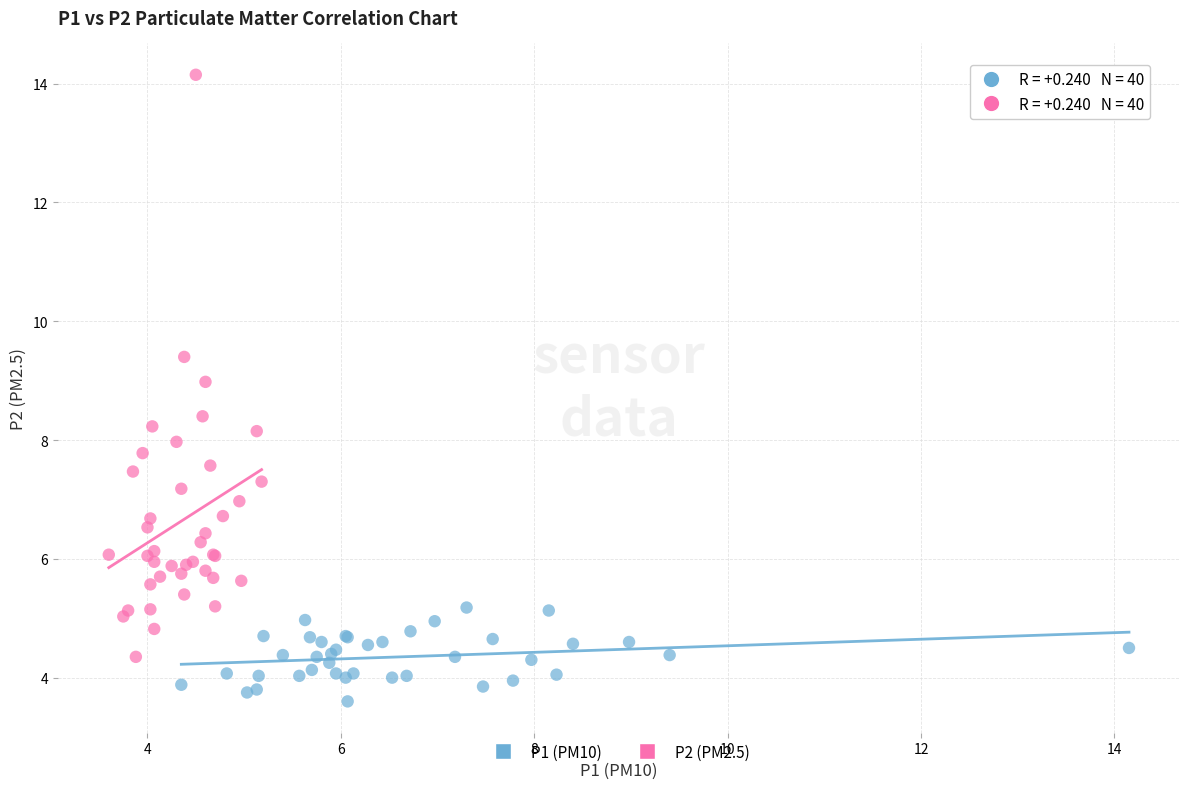

Which series contains the lowest Y value?

P1 (PM10)